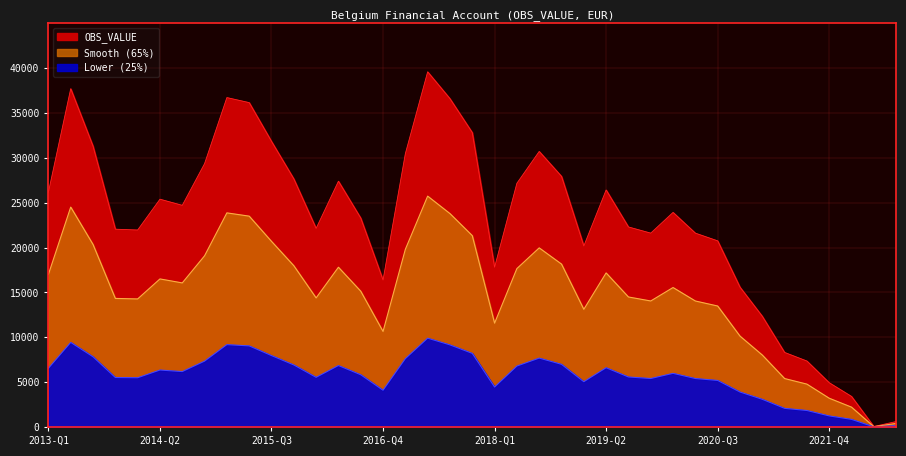

Where is the first local minimum?

2014-Q1